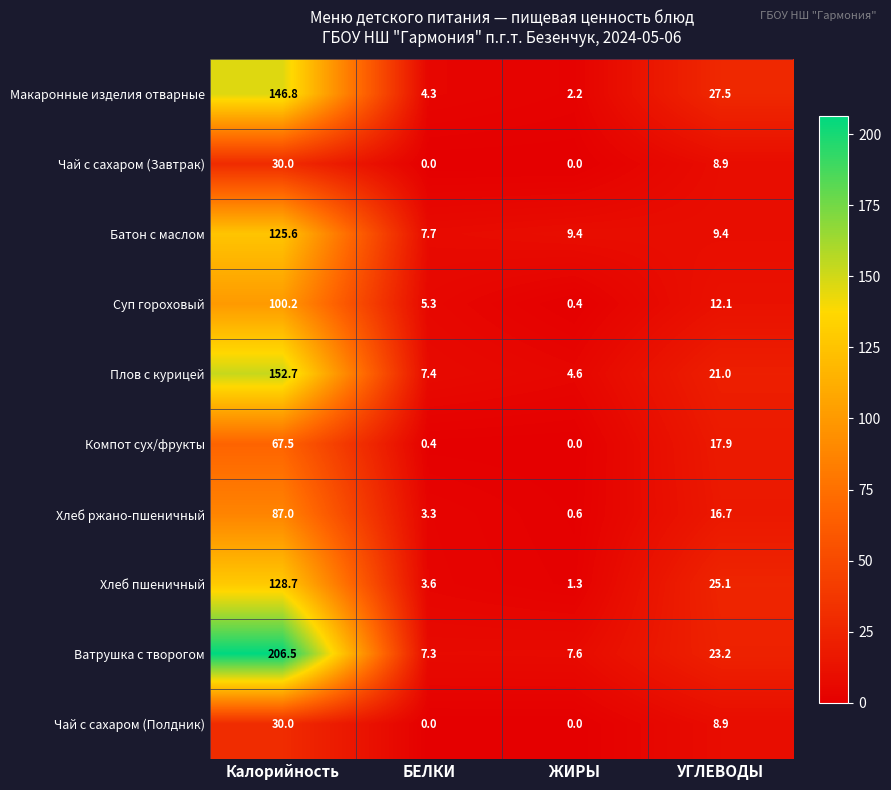

What is the difference between the highest and lowest values at БЕЛКИ?

7.7